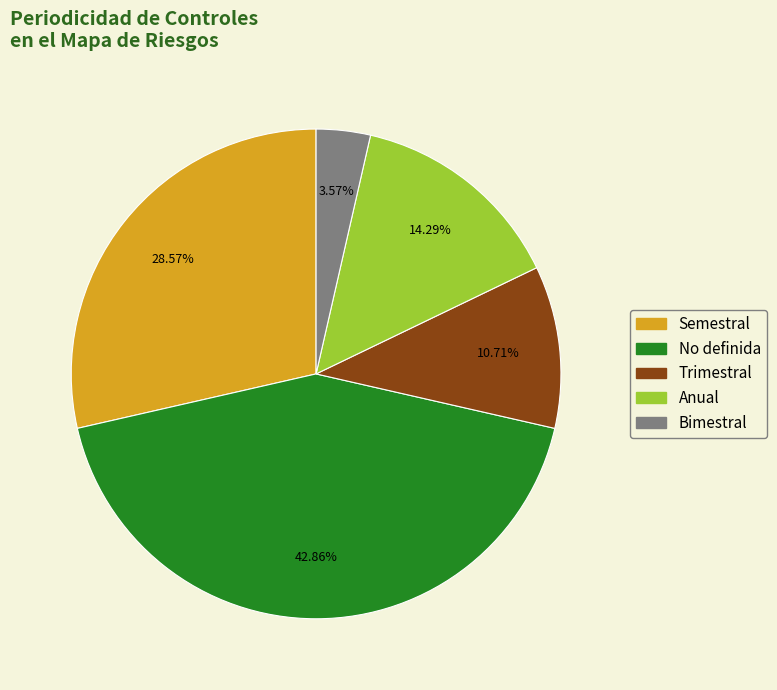

To the nearest percent, what percentage of the pie is No definida?

43%